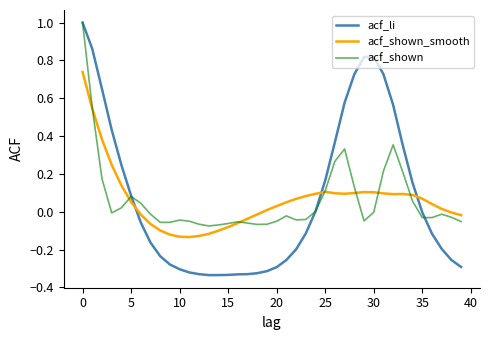

How many times do acf_li and acf_shown_smooth cross each other?

3